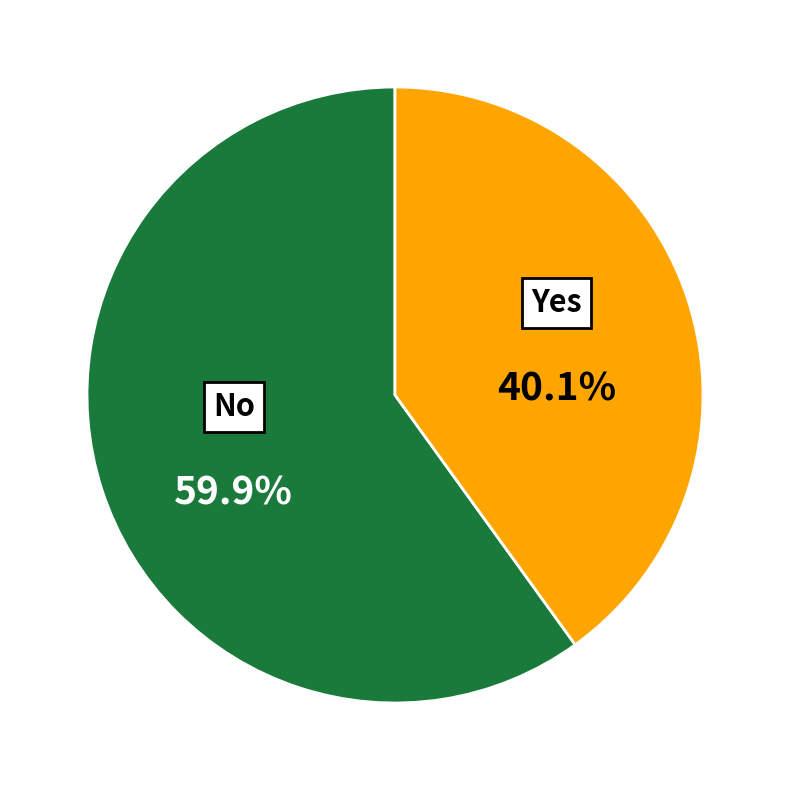

Is there any slice that represents more than half of the pie?

Yes